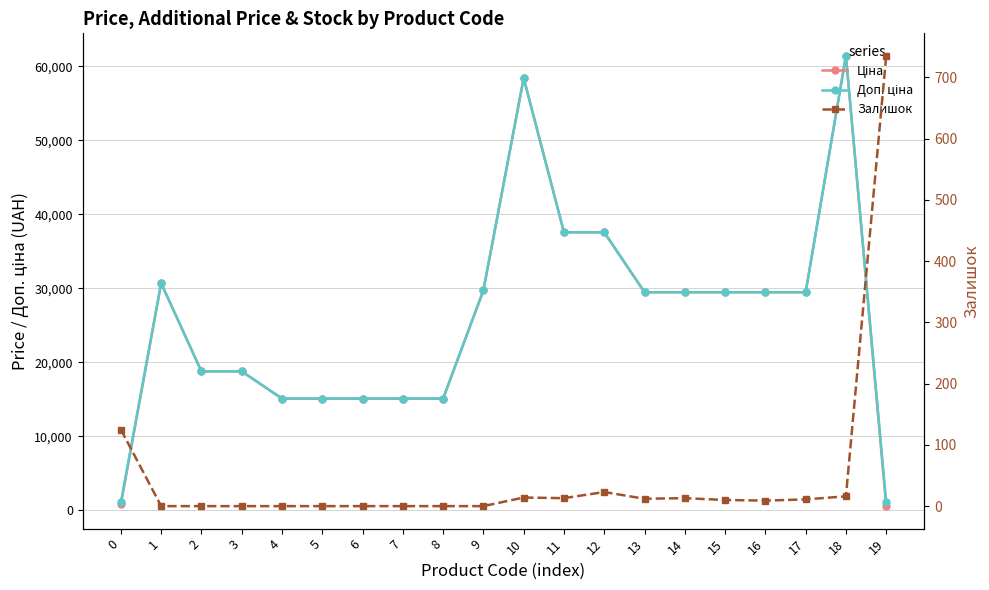

How many categories are shown in the chart?

20